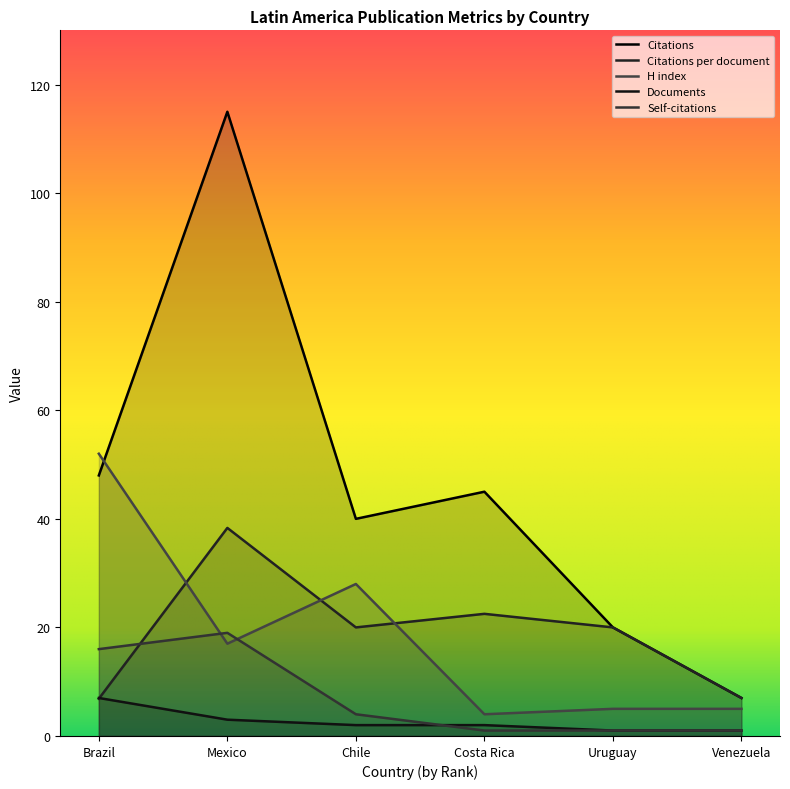

True or false: Citations has a value of 20.0 at Uruguay.

True